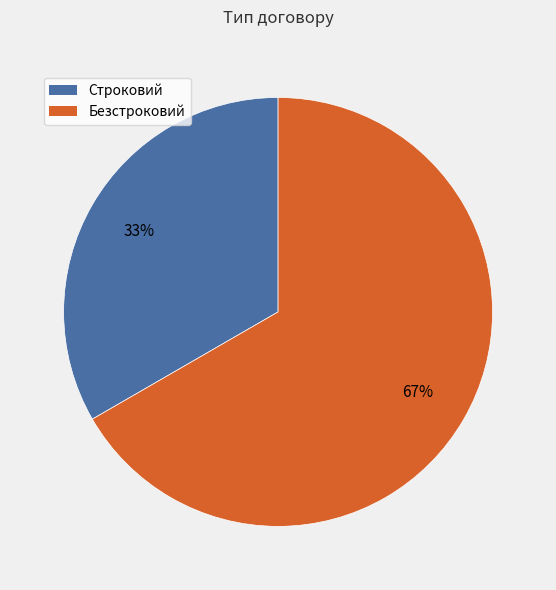

True or false: Строковий accounts for 33% of the total.

True